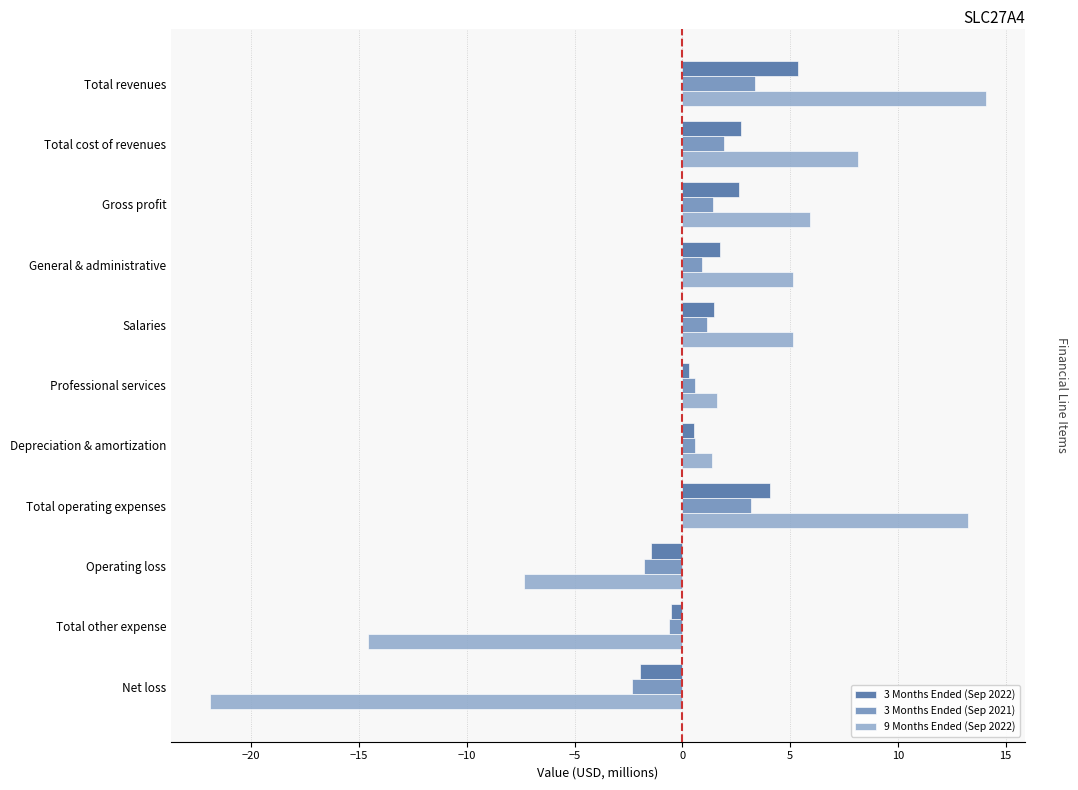

What are all the series names shown in the legend?

3 Months Ended (Sep 2022), 3 Months Ended (Sep 2021), 9 Months Ended (Sep 2022)